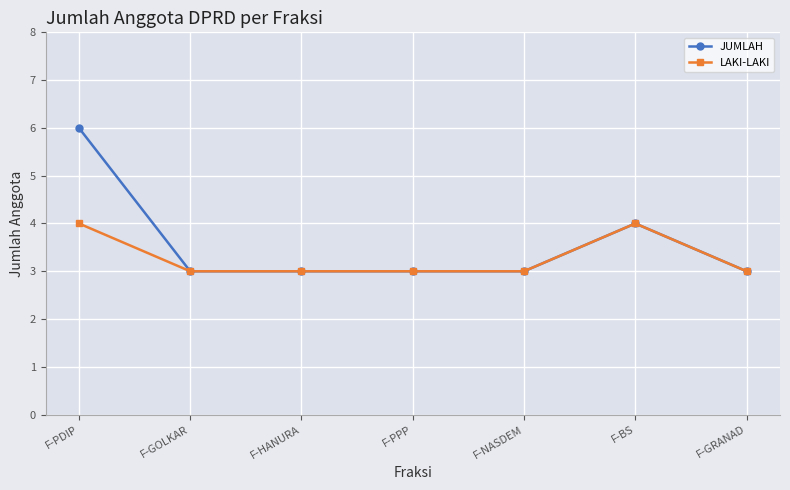

What is the label of the 6th point from the left?

F-BS